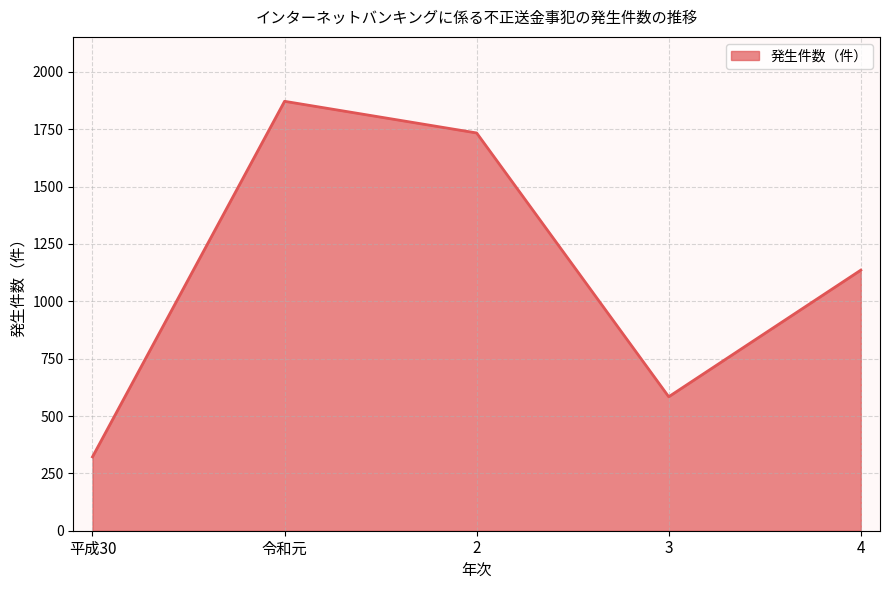

True or false: there are more than 2 points higher than both neighbors.

False